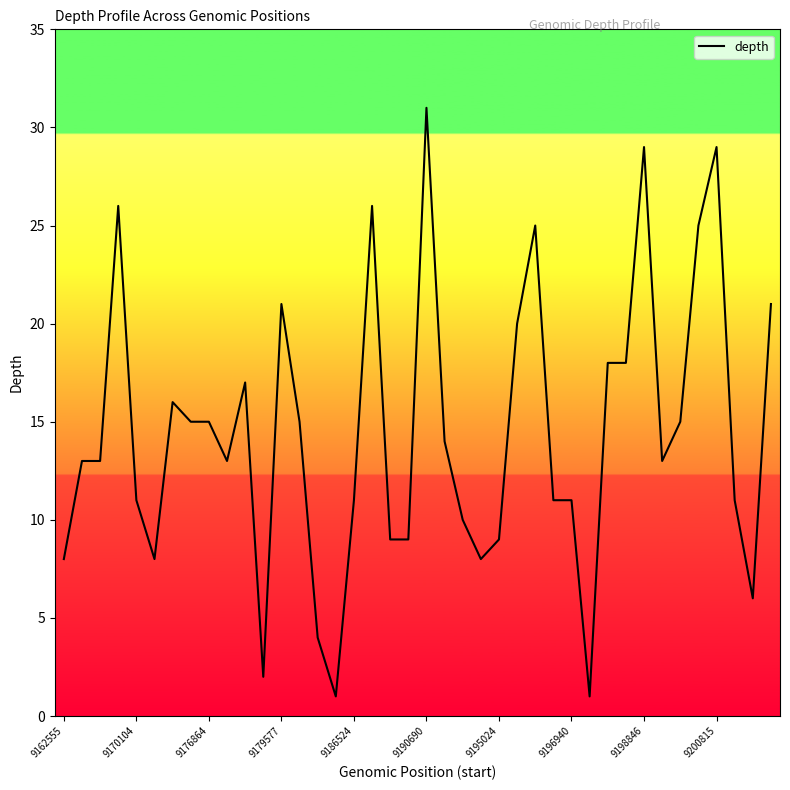

Does the chart display data point markers on the line(s)?

No